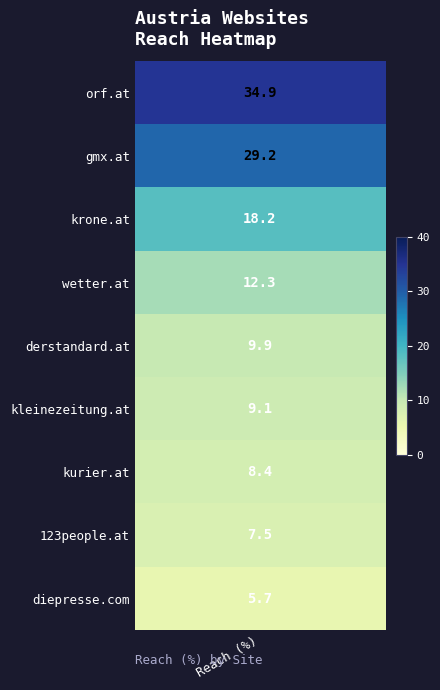

Reading left to right, transcribe all the data shown in this chart.

34.9	29.2	18.2	12.3	9.9	9.1	8.4	7.5	5.7